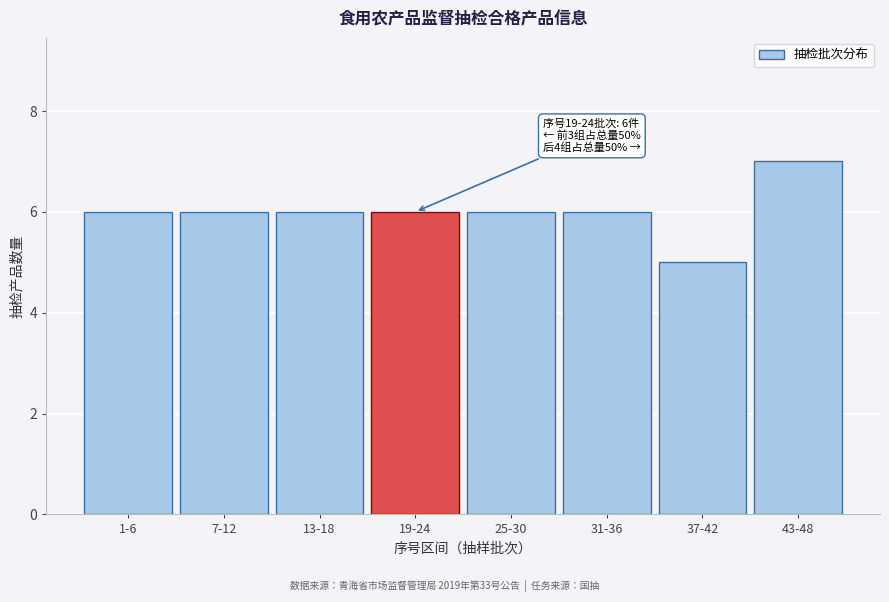

Reading left to right, extract all data points from this chart.

1-6=6	7-12=6	13-18=6	19-24=6	25-30=6	31-36=6	37-42=5	43-48=7